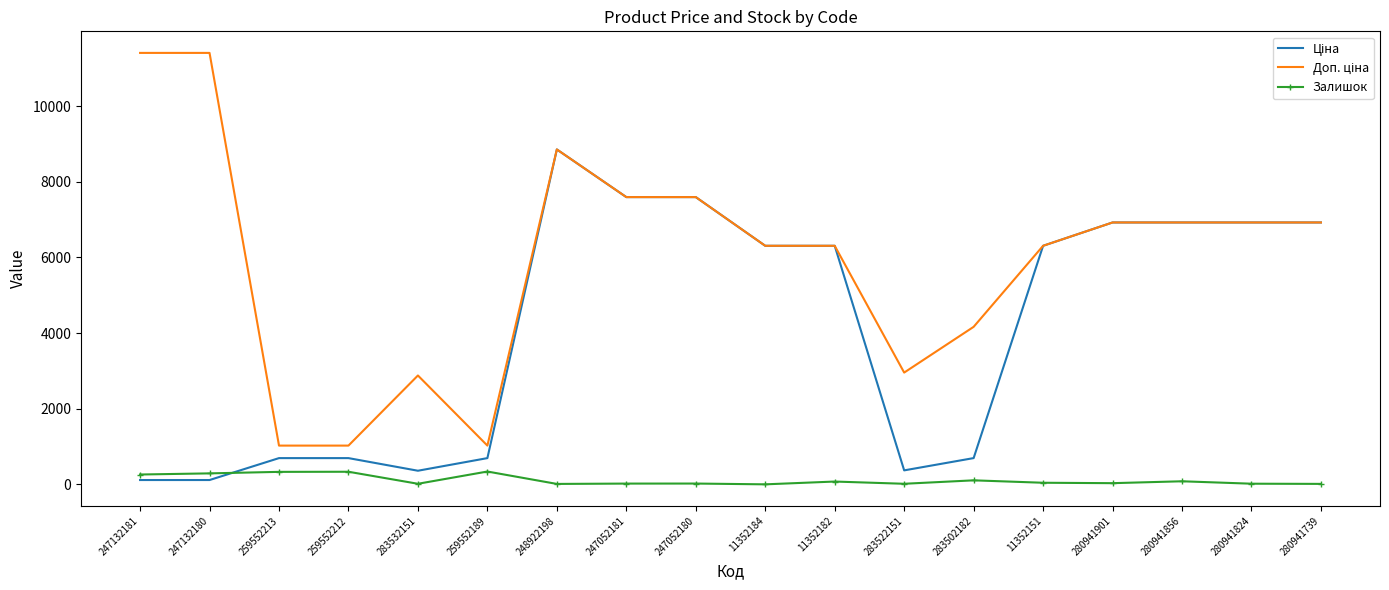

At how many categories does at least one series exceed 2260?

15